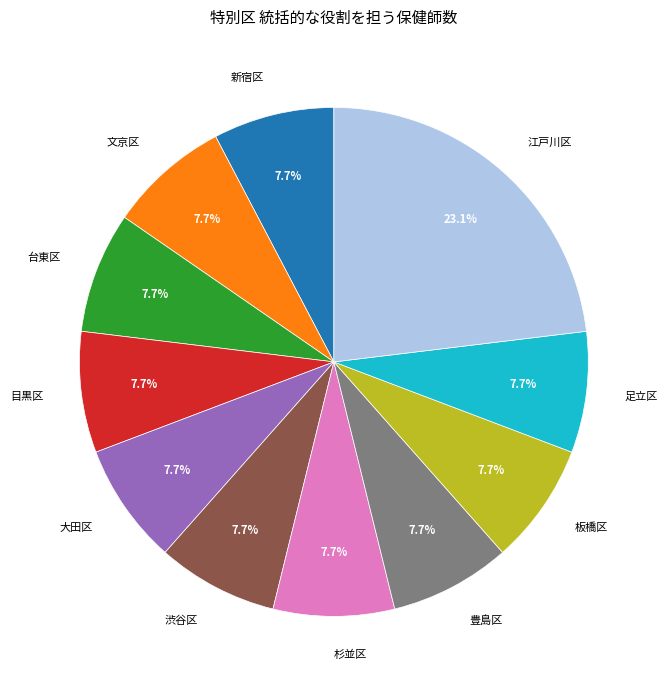

What percentage do 新宿区 and 目黒区 together represent?

15.4%